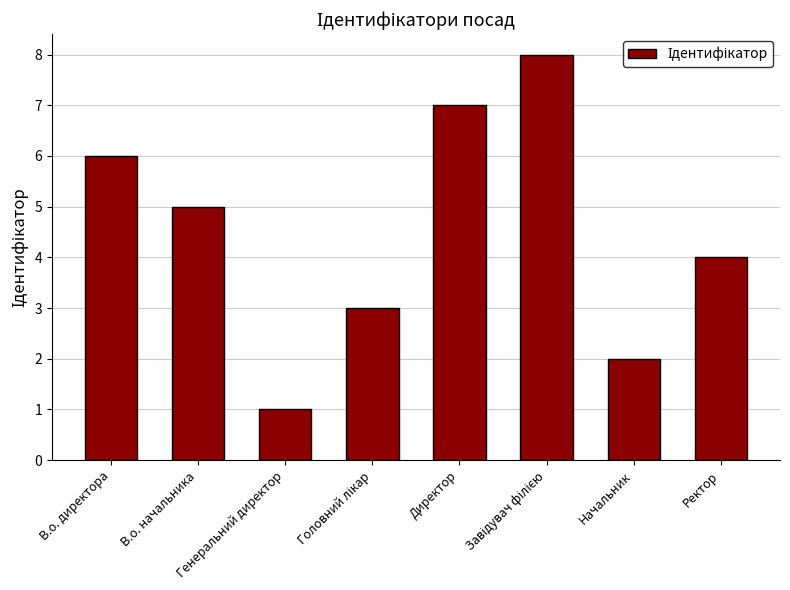

Approximately how many times larger is the value at Начальник compared to Ректор?

0.5